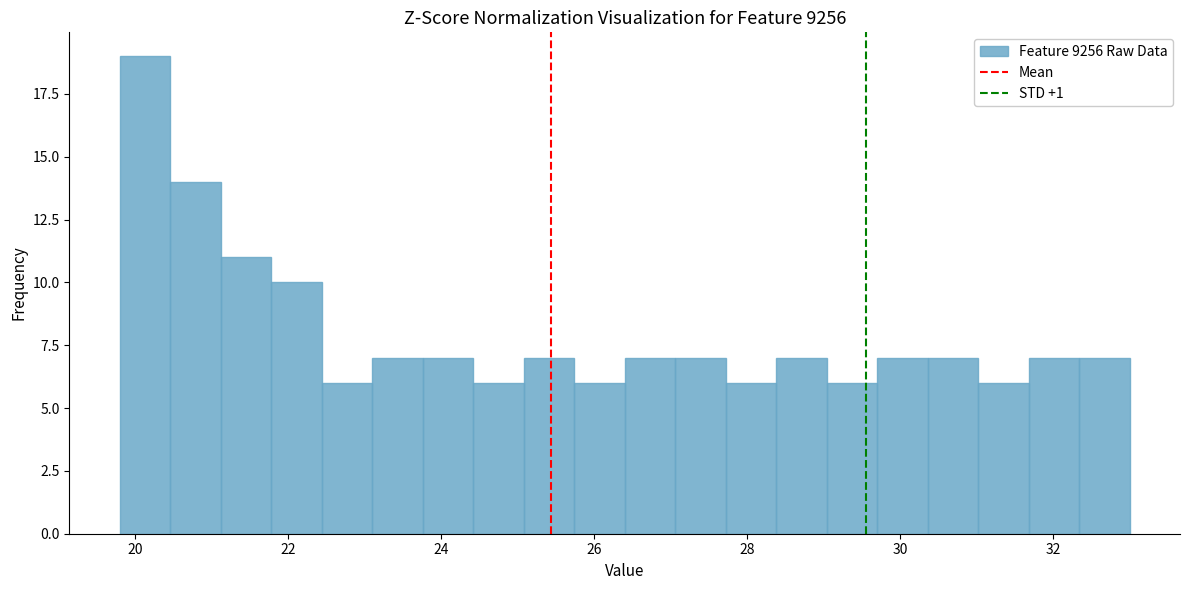

Read against the x-axis, roughly where is the centre of the tallest bar?

20.2